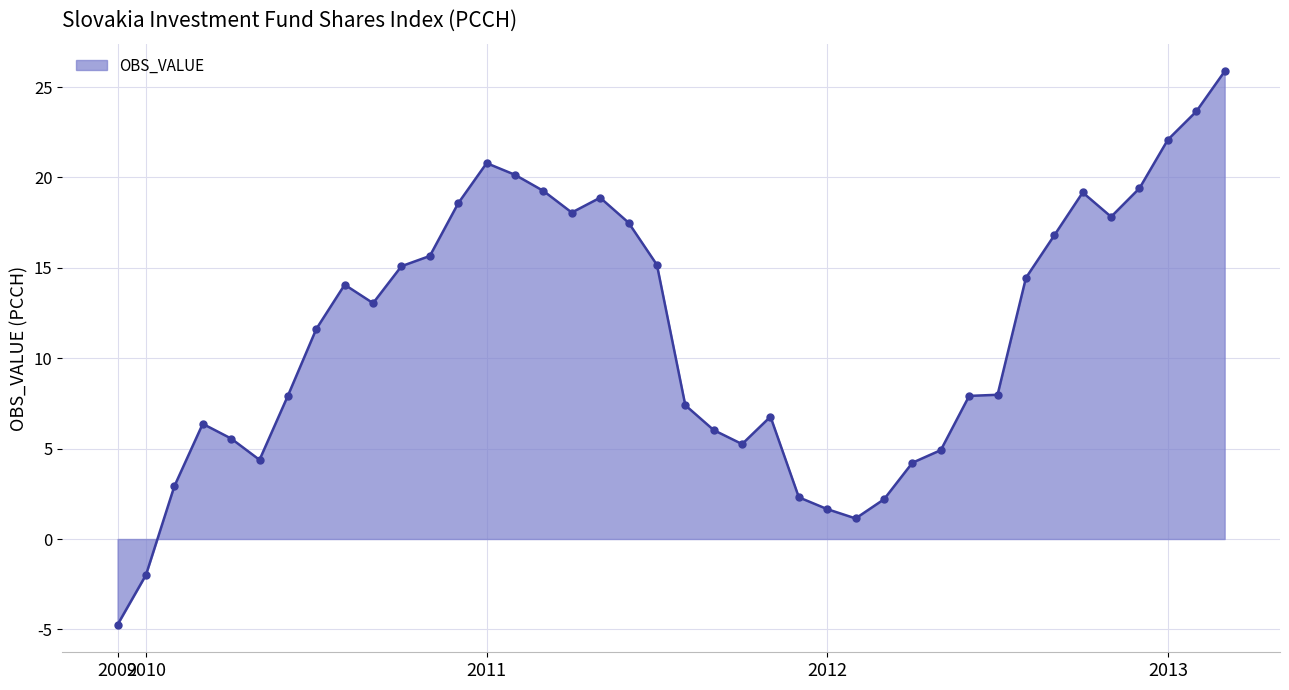

What is the value of the 14th point from the left?

20.8